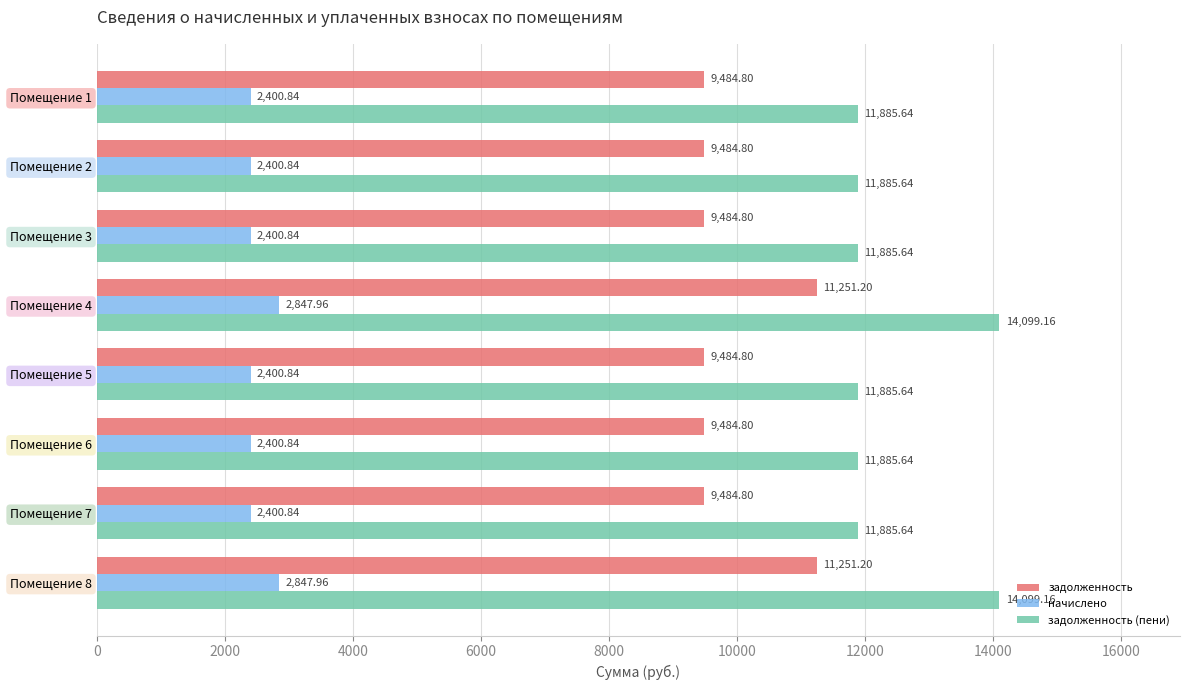

Which series changed the most between Помещение 5 and Помещение 8?

задолженность (пени)